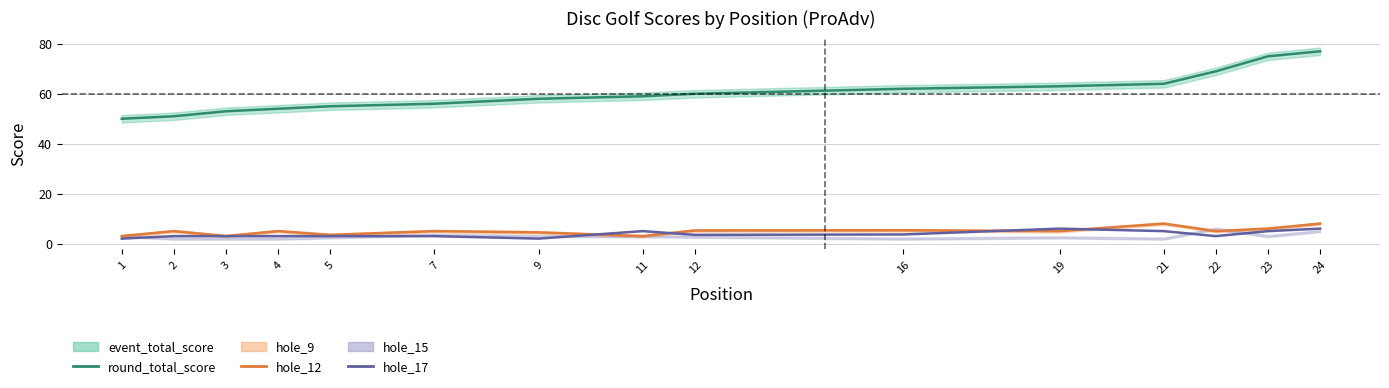

Does the chart have visible grid lines?

Yes